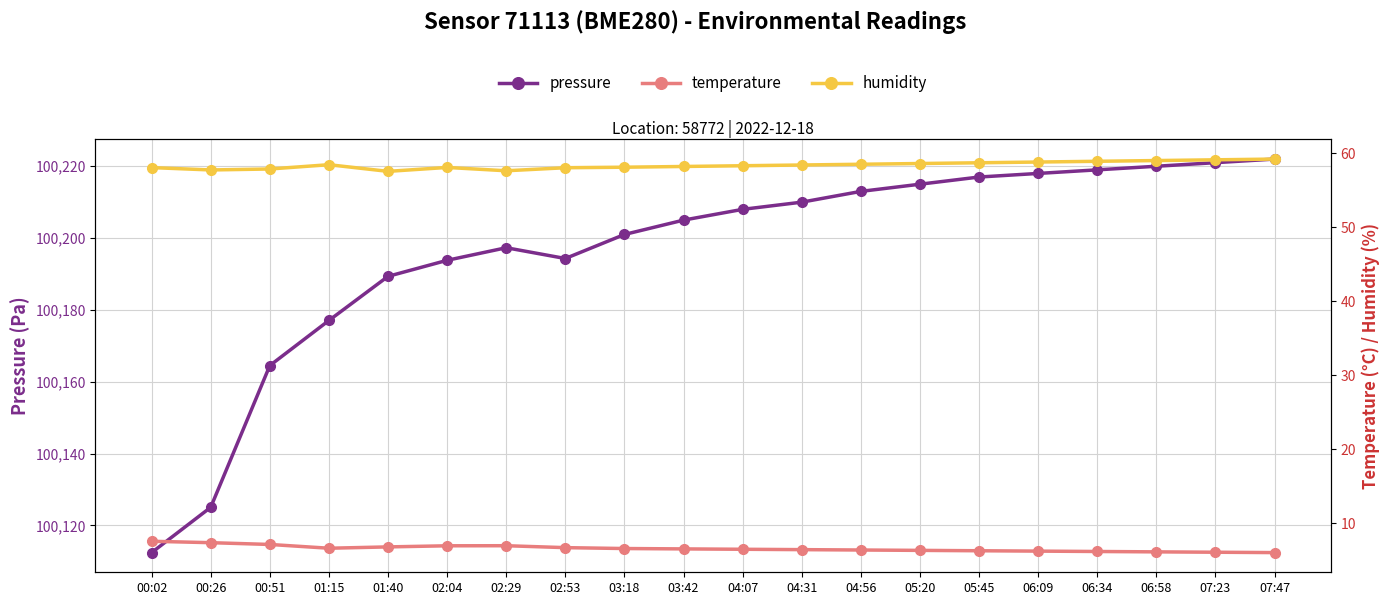

Which series has the widest spread of values?

pressure